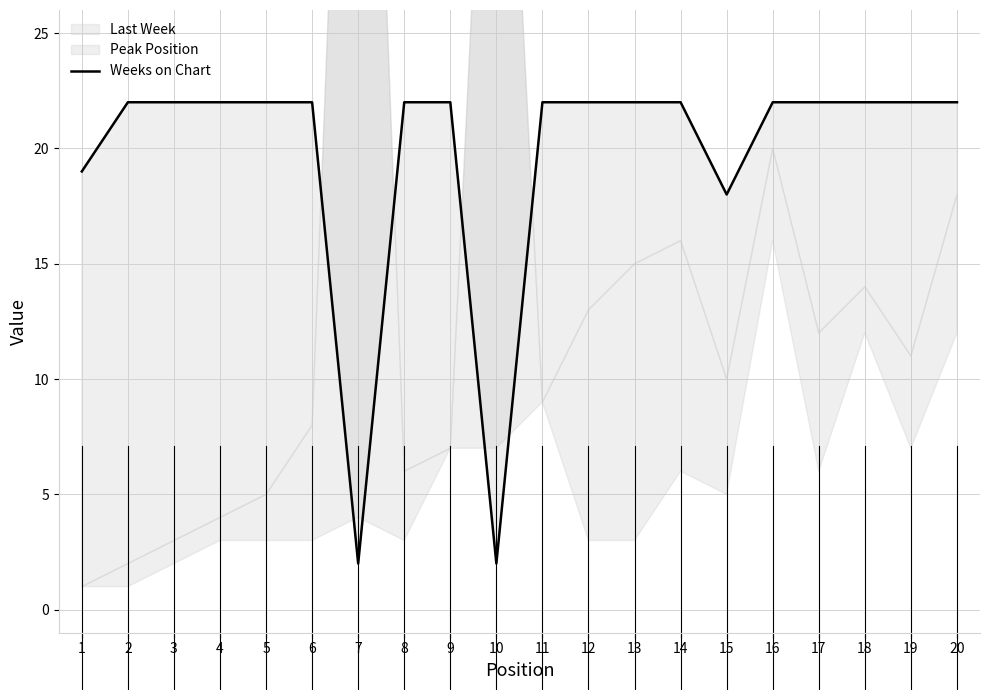

True or false: the data shows 13 at 19.

False